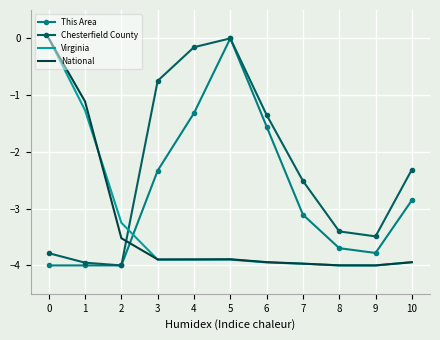

What is the smallest value displayed?

-4.0